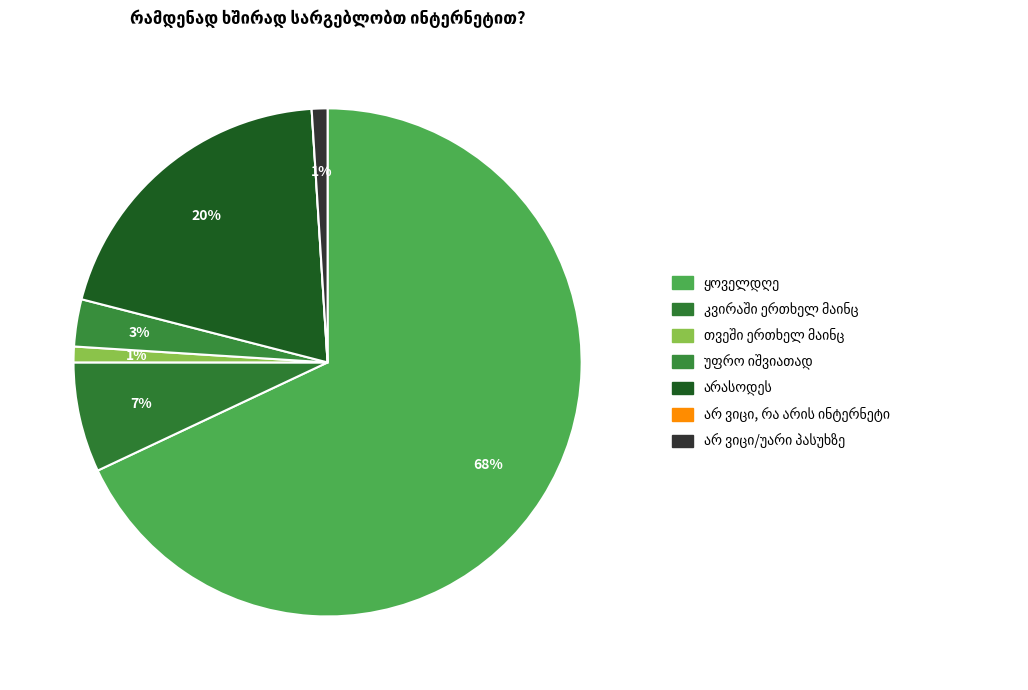

How many slices are in this pie chart?

7